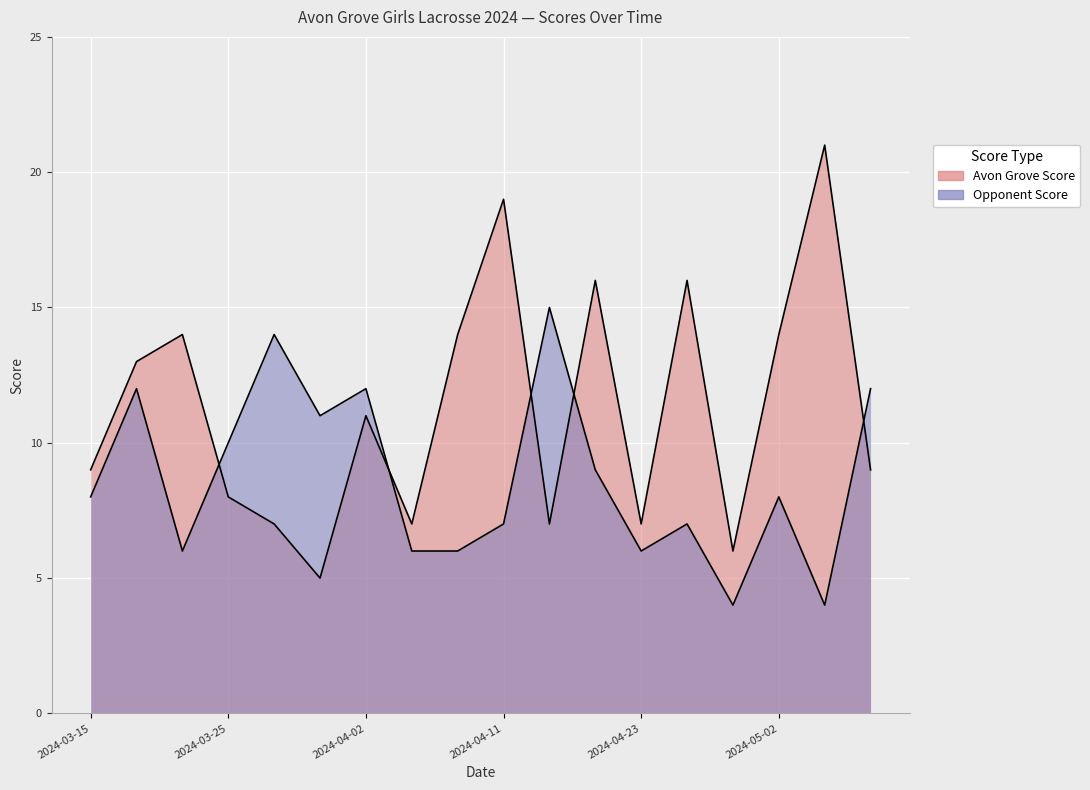

In Opponent Score, how many points are lower than both neighbors (excluding endpoints)?

5